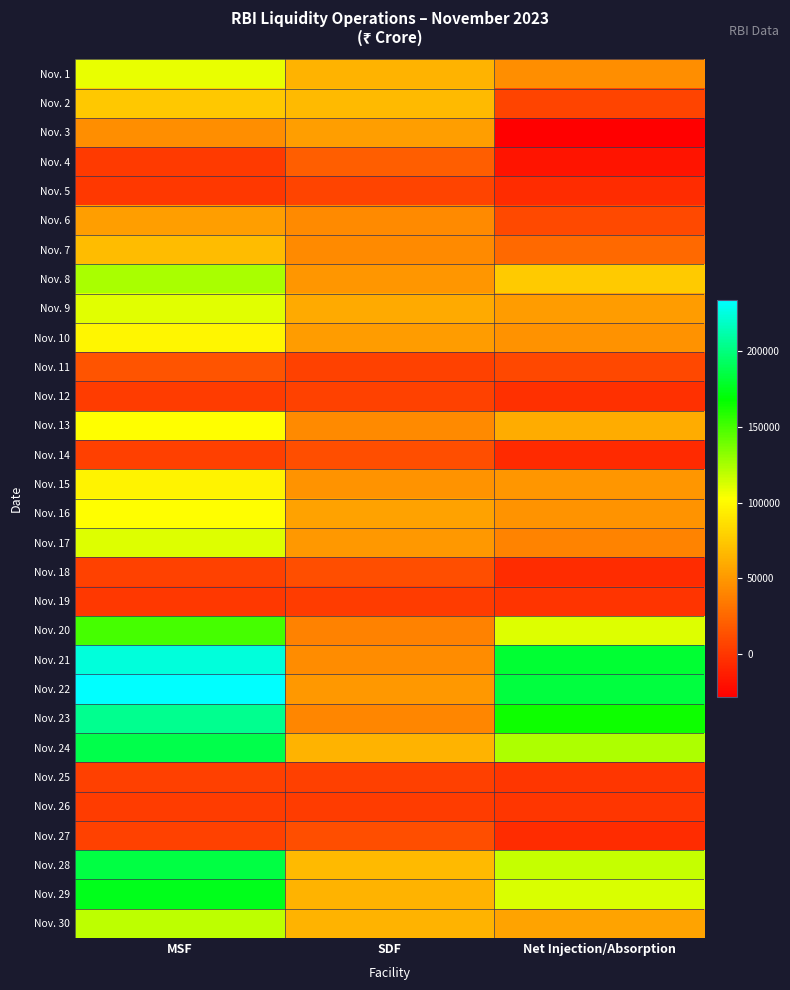

Which category has the lowest value across all series?

Net Injection/Absorption